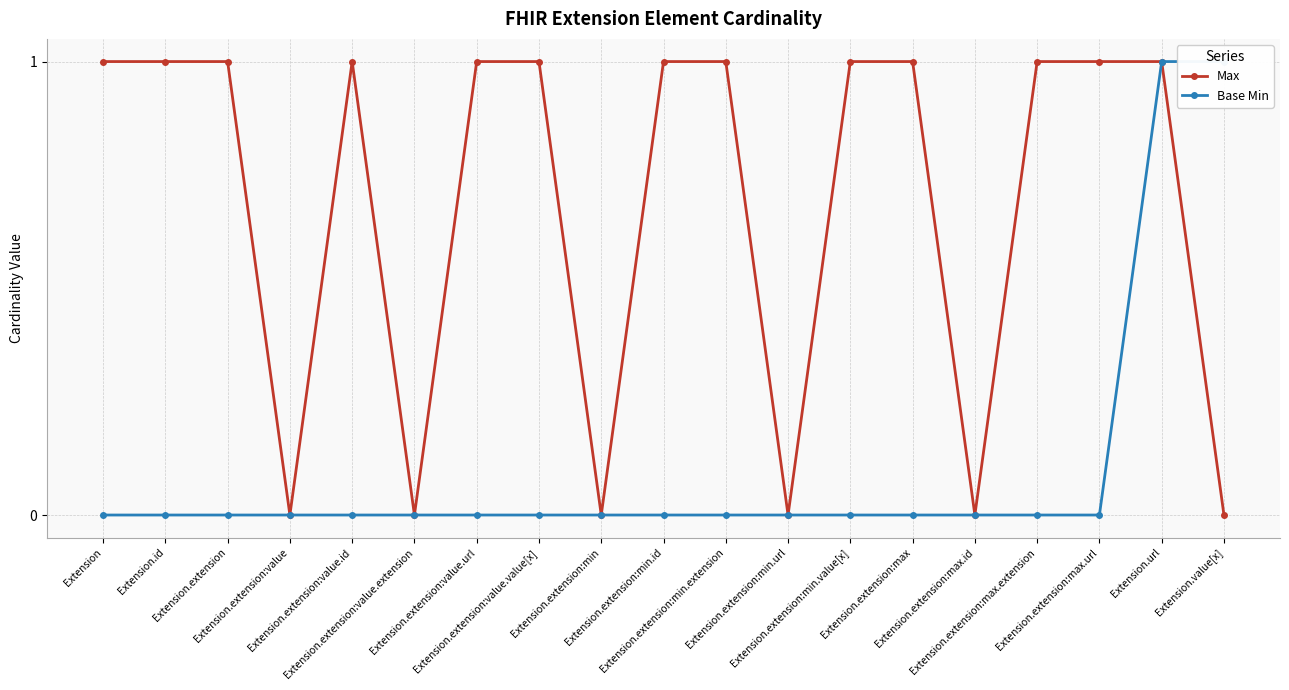

What is the difference between the maximum and minimum values in the Max series?

1